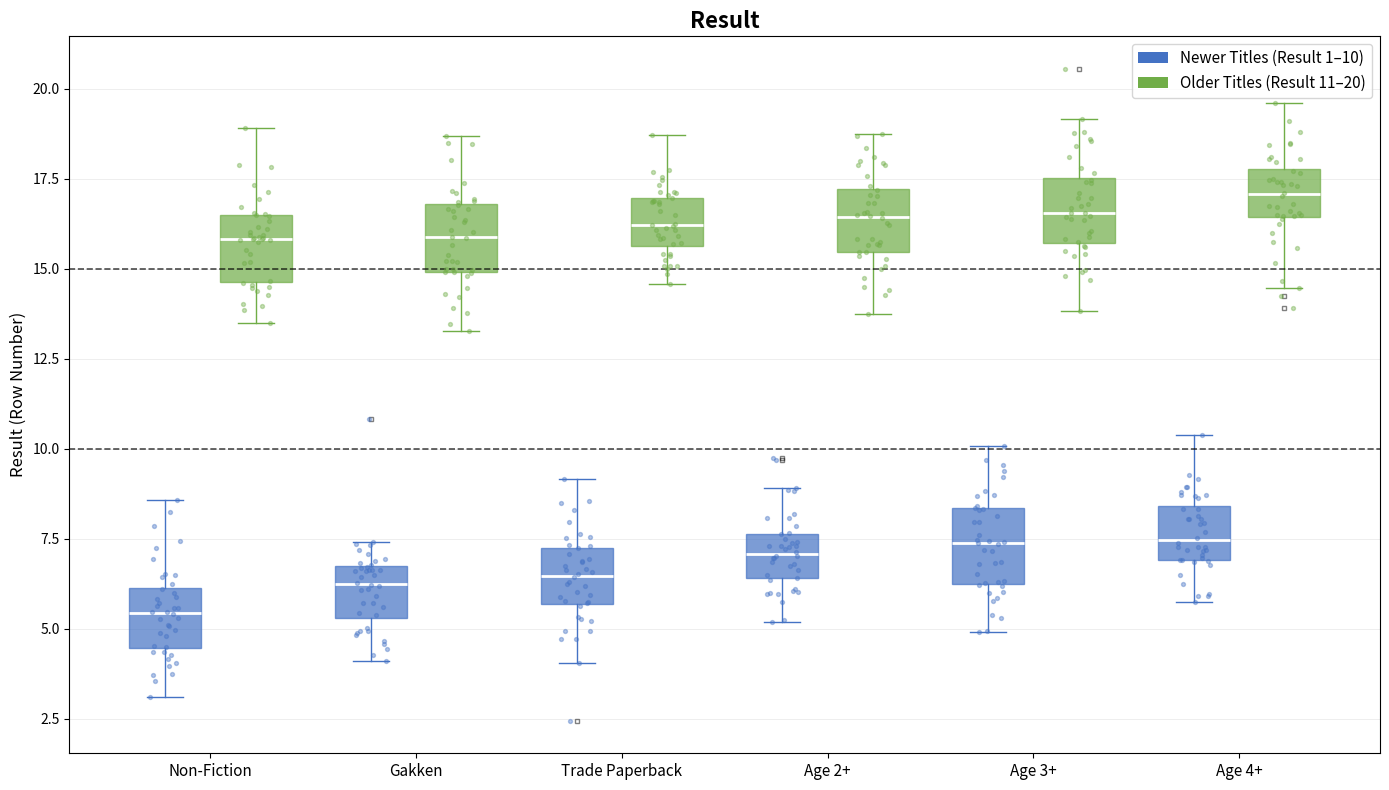

Reading left to right, transcribe this box plot: for each box, give where its median line is, the range the box spans, and where its two whiskers end, as read against the y-axis. The values are not printed on the chart, so give them approximately, as read against the axis.

Non-Fiction (Newer Titles (Result 1–10)): median 5.5, box 4.5 to 6.0, whiskers 3.0 to 8.5
Non-Fiction (Older Titles (Result 11–20)): median 16.0, box 14.5 to 16.5, whiskers 13.5 to 19.0
Gakken (Newer Titles (Result 1–10)): median 6.0, box 5.5 to 6.5, whiskers 4.0 to 7.5
Gakken (Older Titles (Result 11–20)): median 16.0, box 15.0 to 17.0, whiskers 13.5 to 18.5
Trade Paperback (Newer Titles (Result 1–10)): median 6.5, box 5.5 to 7.0, whiskers 4.0 to 9.0
Trade Paperback (Older Titles (Result 11–20)): median 16.0, box 15.5 to 17.0, whiskers 14.5 to 18.5
Age 2+ (Newer Titles (Result 1–10)): median 7.0, box 6.5 to 7.5, whiskers 5.0 to 9.0
Age 2+ (Older Titles (Result 11–20)): median 16.5, box 15.5 to 17.0, whiskers 13.5 to 18.5
Age 3+ (Newer Titles (Result 1–10)): median 7.5, box 6.5 to 8.5, whiskers 5.0 to 10.0
Age 3+ (Older Titles (Result 11–20)): median 16.5, box 15.5 to 17.5, whiskers 14.0 to 19.0
Age 4+ (Newer Titles (Result 1–10)): median 7.5, box 7.0 to 8.5, whiskers 5.5 to 10.5
Age 4+ (Older Titles (Result 11–20)): median 17.0, box 16.5 to 18.0, whiskers 14.5 to 19.5